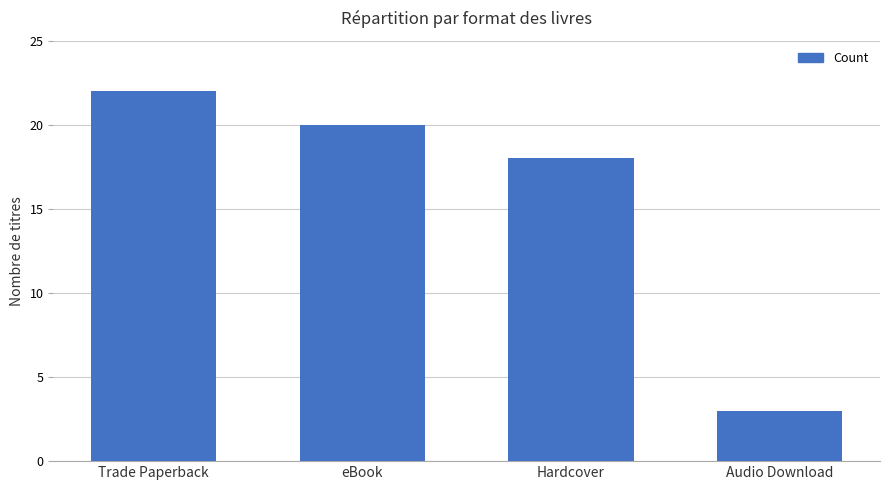

Reading right to left, list all the values displayed in this chart.

Audio Download=3	Hardcover=18	eBook=20	Trade Paperback=22